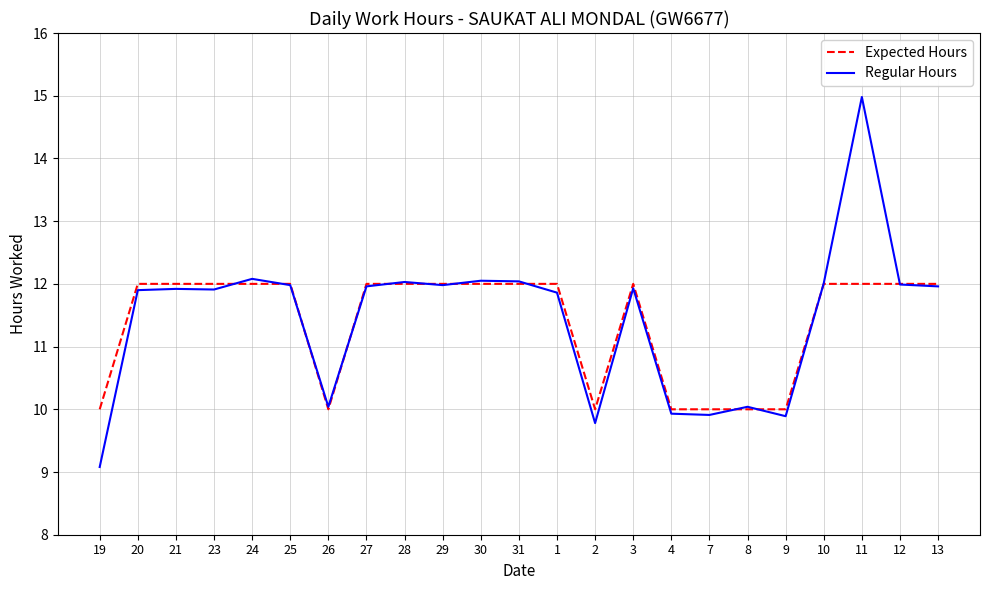

What is the greatest value displayed?

15.0